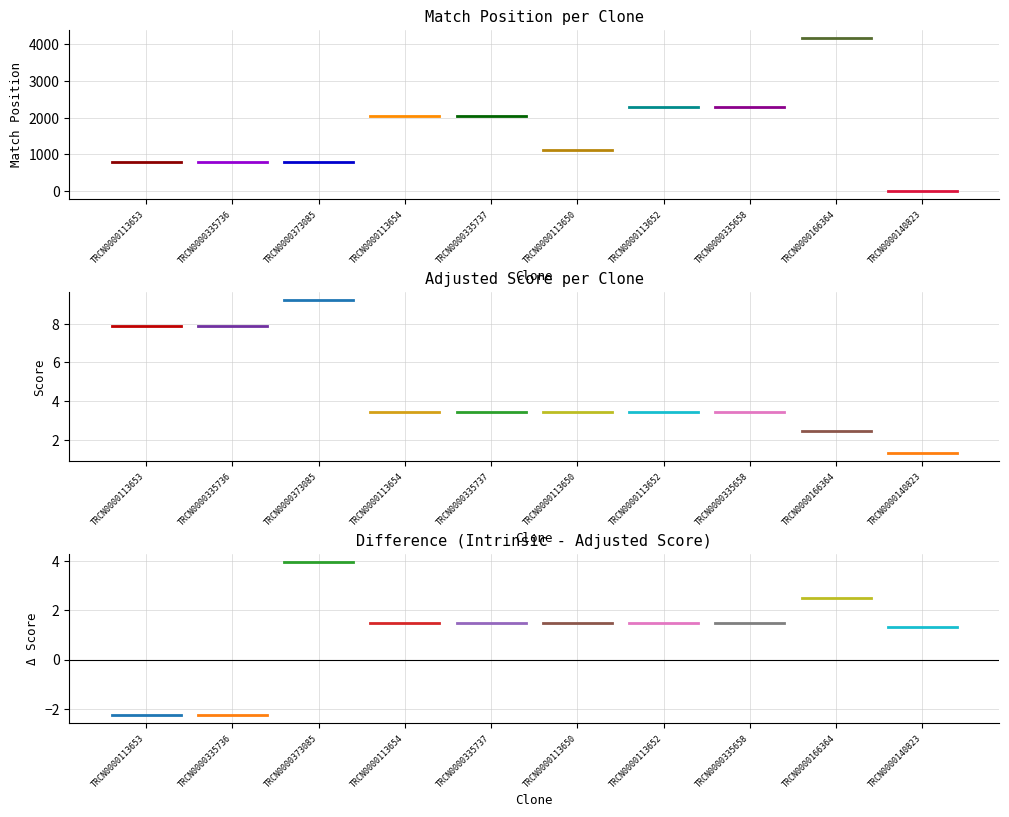

True or false: SDR Match % and Intrinsic Score intersect in this chart.

False